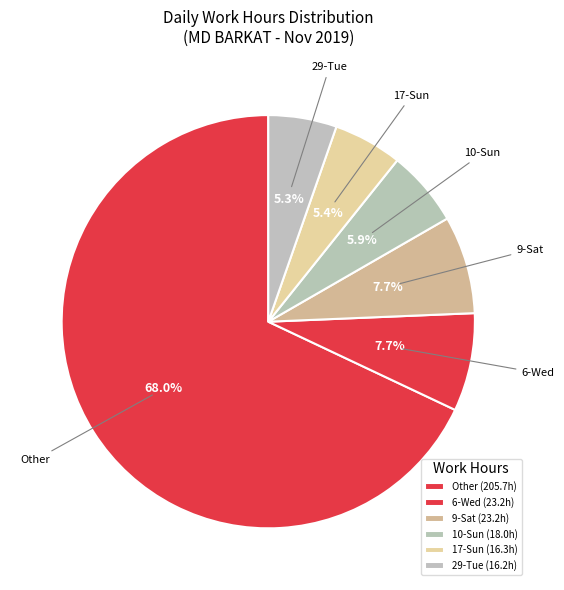

Between 10-Sun and 29-Tue, which is larger?

10-Sun